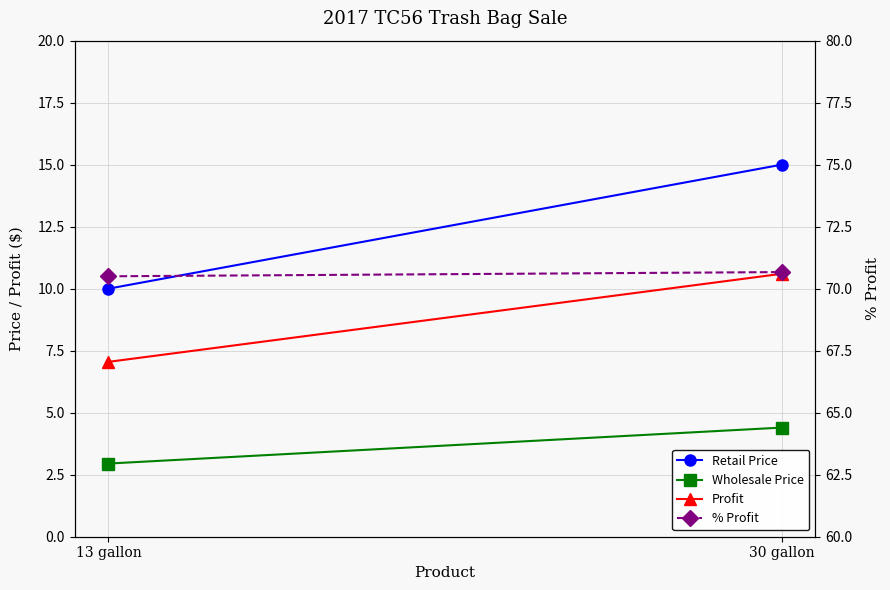

Where does the Profit series first go above 10?

30 gallon